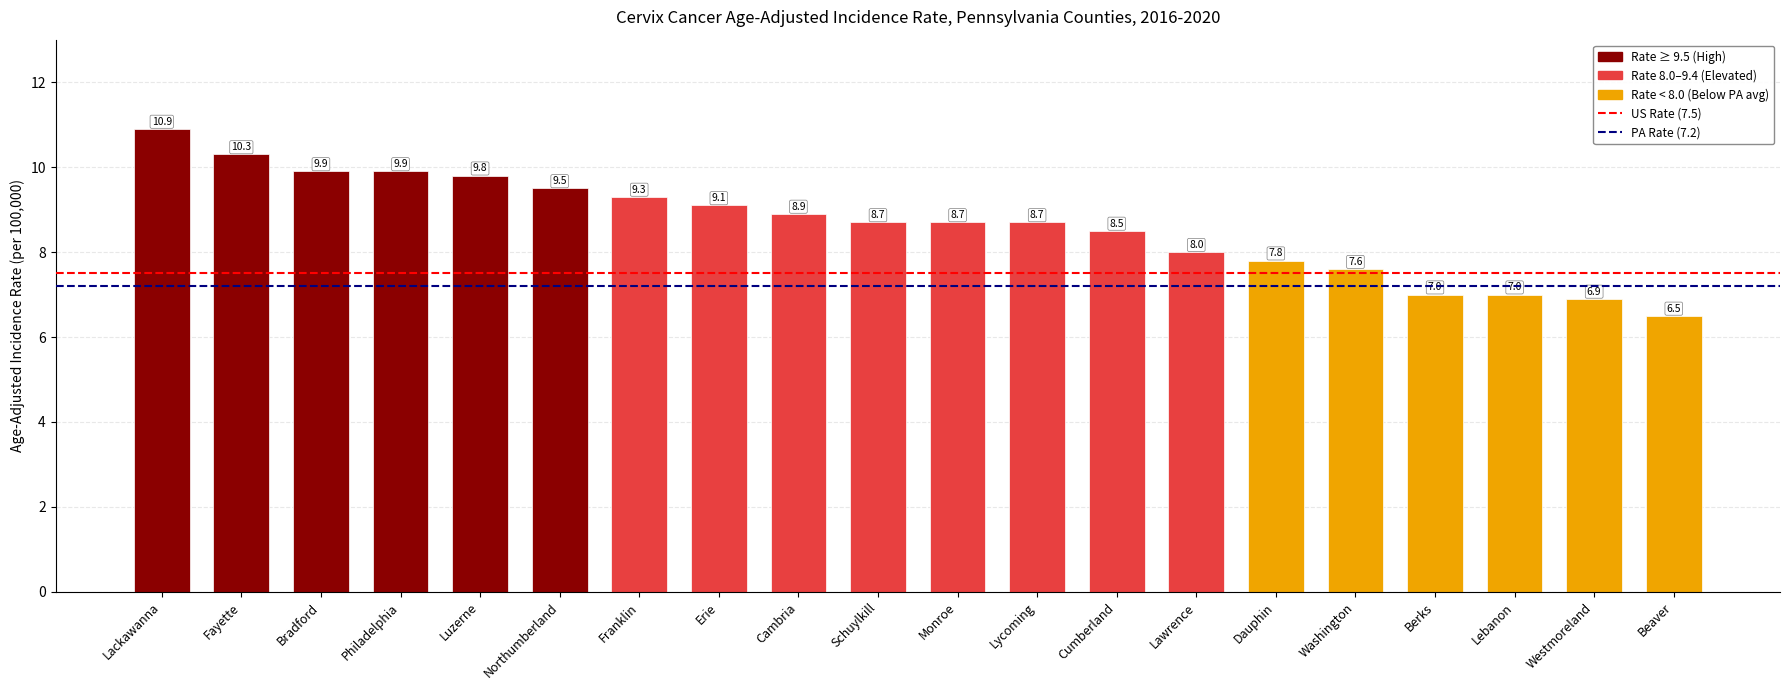

What is the difference between the second highest and minimum values?

3.8